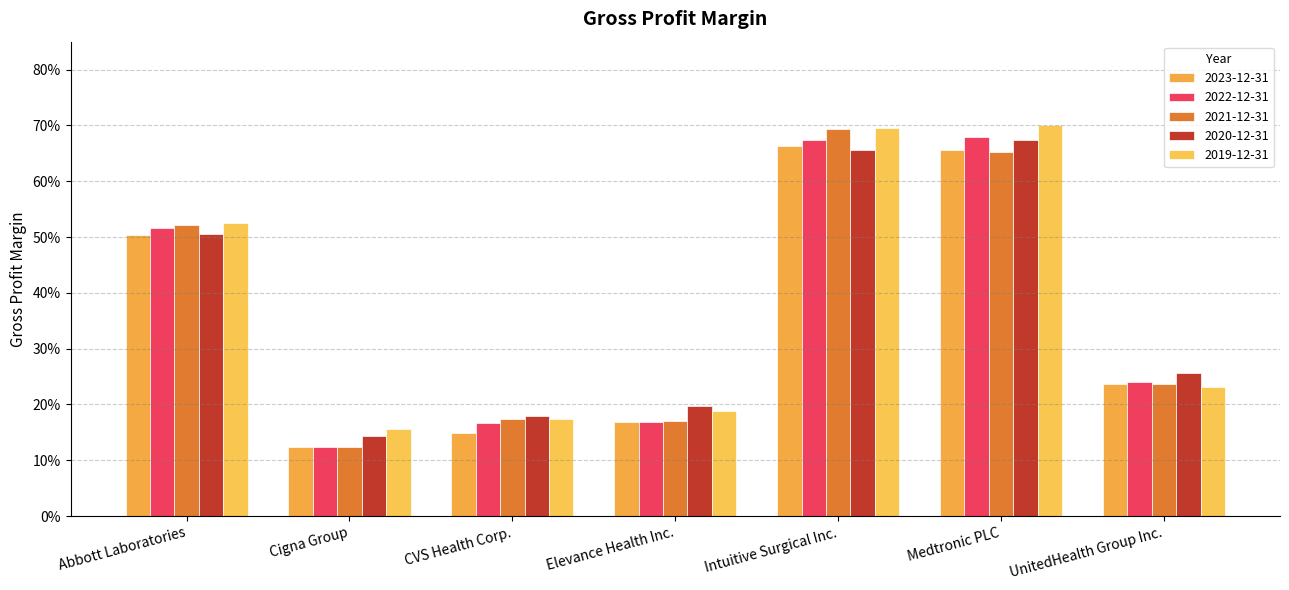

Which label corresponds to the largest value in the chart?

Medtronic PLC